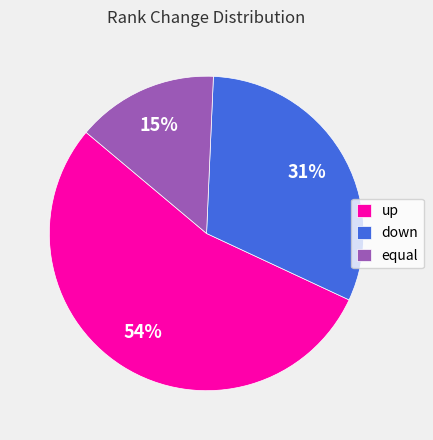

True or false: down accounts for 31% of the total.

True